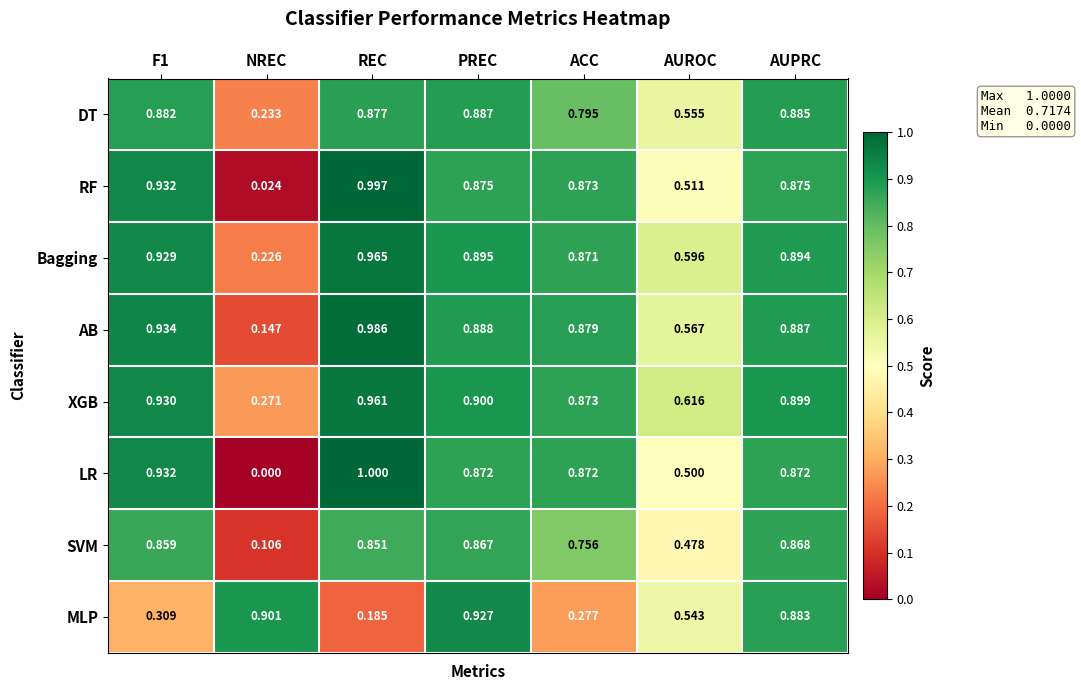

Is the value of DT at AUROC greater than the value of SVM at F1?

No